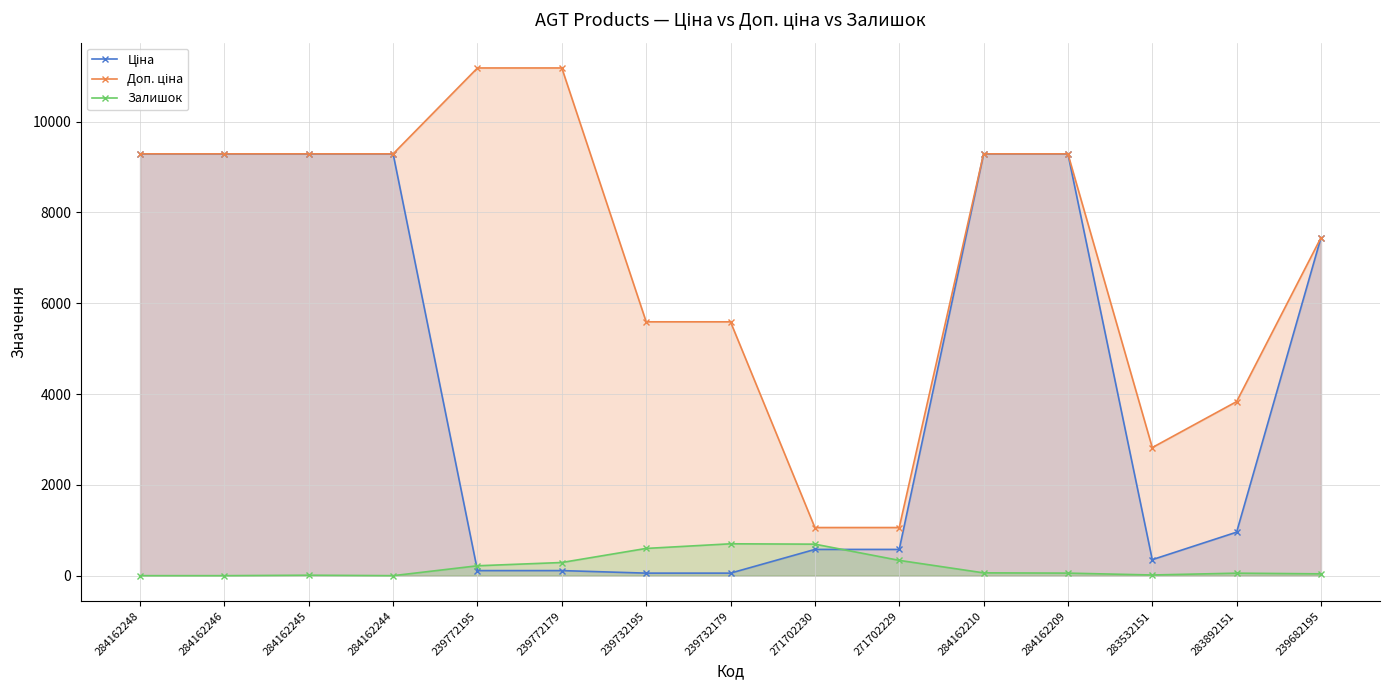

Reading left to right, what are all the values shown in this chart?

Ціна: 9290.5	9290.5	9290.5	9290.5	111.8	111.8	55.9	55.9	578.1	578.1	9290.5	9290.5	352.6	958.4	7444.6
Доп. ціна: 9290.5	9290.5	9290.5	9290.5	11182.0	11182.0	5591.0	5591.0	1060.0	1060.0	9290.5	9290.5	2821.2	3833.8	7444.6
Залишок: 0.0	0.0	10.0	0.0	218.0	290.0	600.0	702.0	694.0	337.0	62.0	56.0	15.0	55.0	40.0